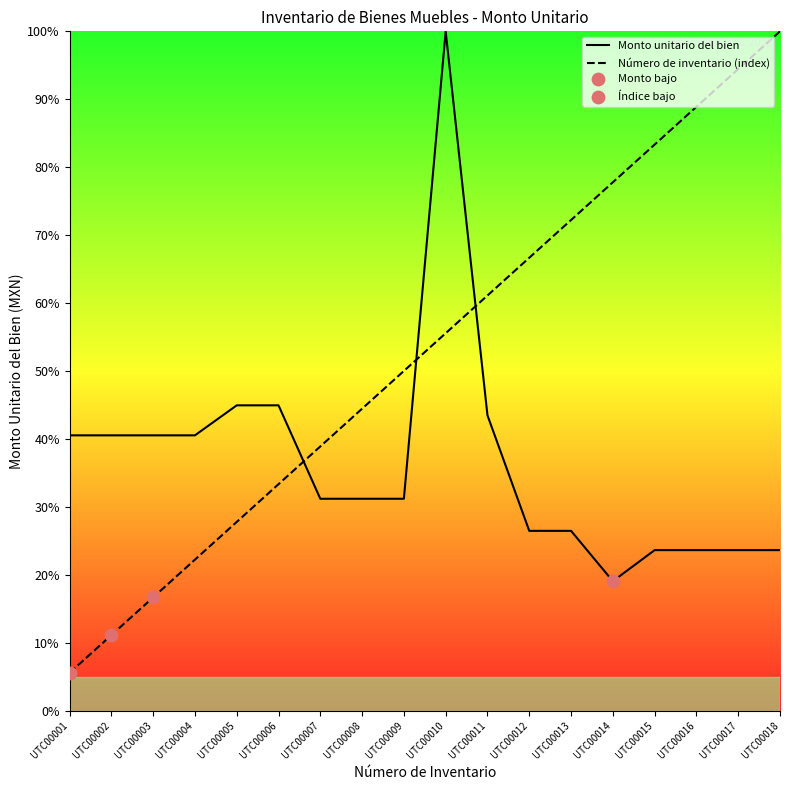

Is the value of Número de inventario (index) at UTC00016 greater than the value of Monto unitario del bien at UTC00003?

Yes